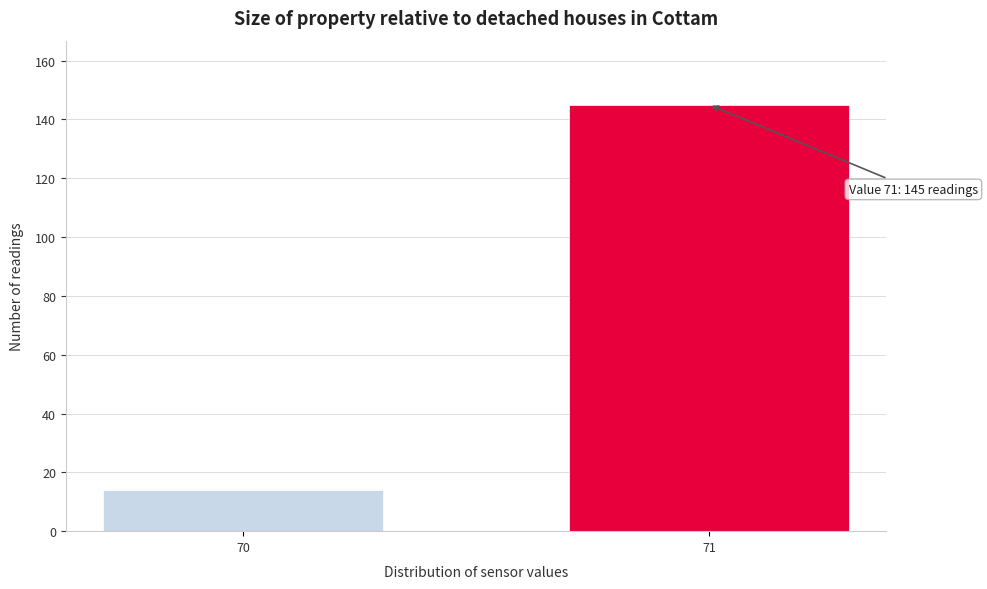

Reading left to right, what are all the values shown in this chart?

14	145